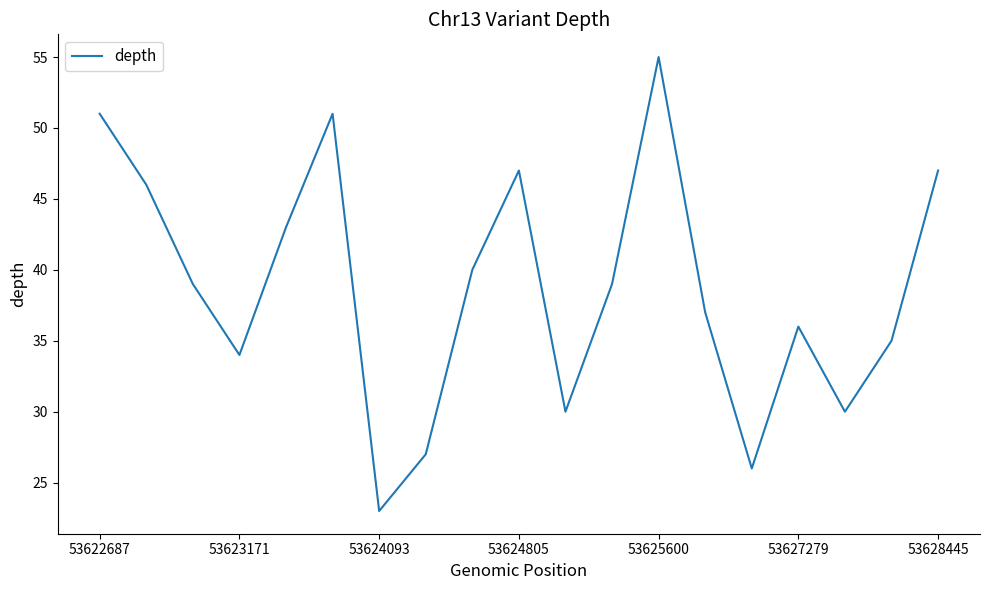

What is the difference between the maximum and minimum values?

32